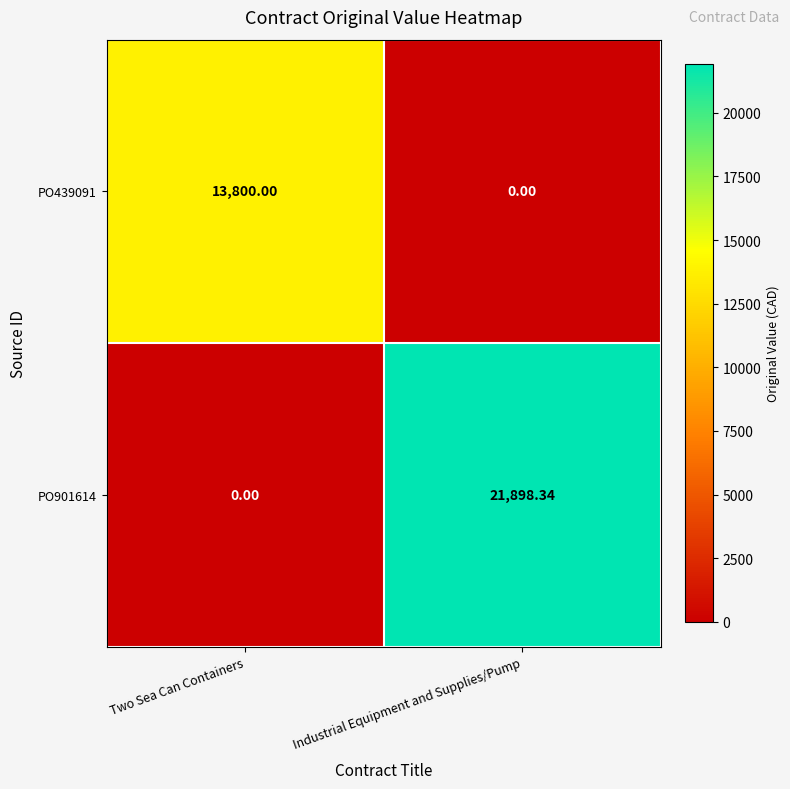

Rank the categories by PO901614 value from highest to lowest.

Industrial Equipment and Supplies/Pump, Two Sea Can Containers